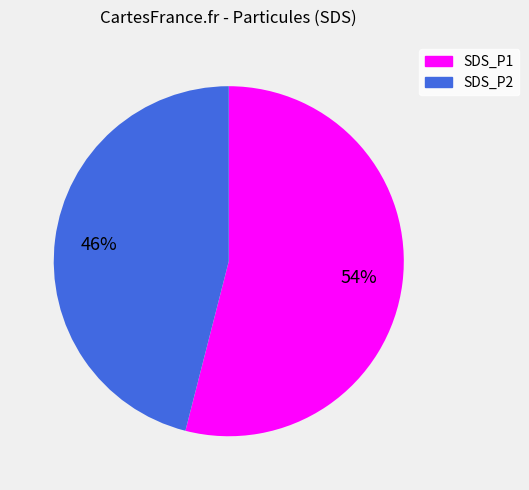

Is it true that SDS_P1 is 47% of the pie?

False